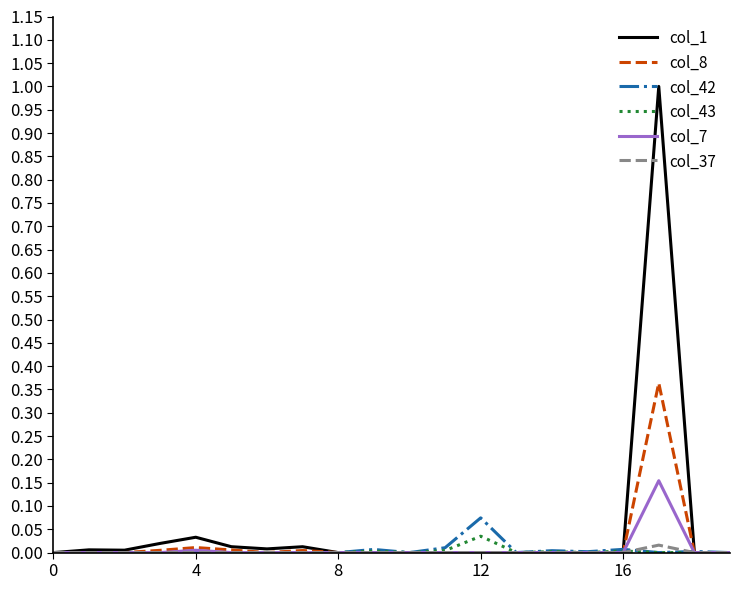

How many lines are shown in the chart?

6